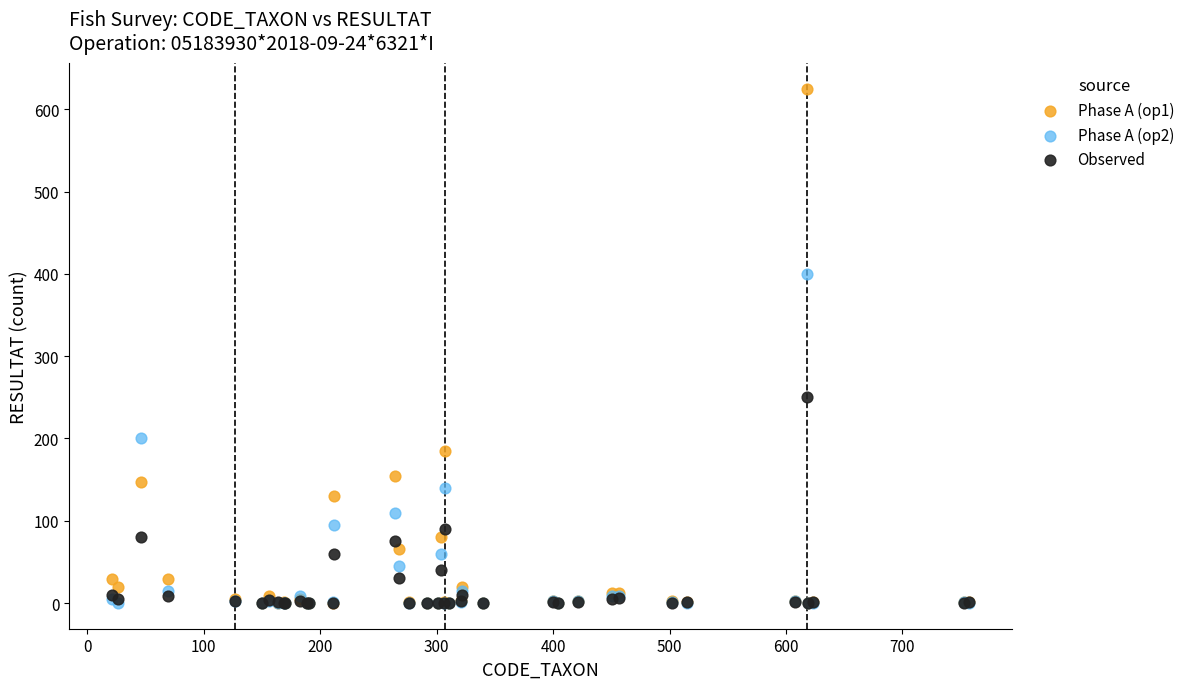

Across all series, what Y value is closest to 312?

250